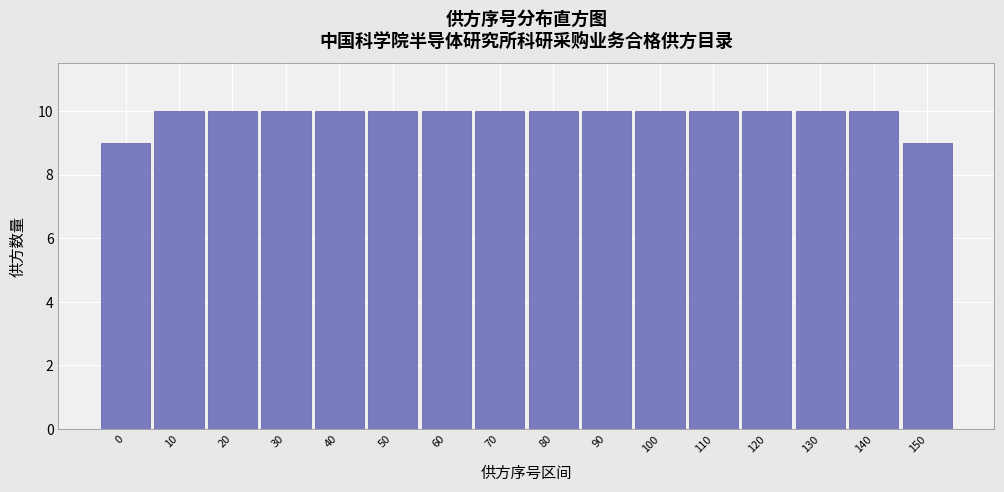

Reading right to left, extract all data points from this chart.

150=9	140=10	130=10	120=10	110=10	100=10	90=10	80=10	70=10	60=10	50=10	40=10	30=10	20=10	10=10	0=9